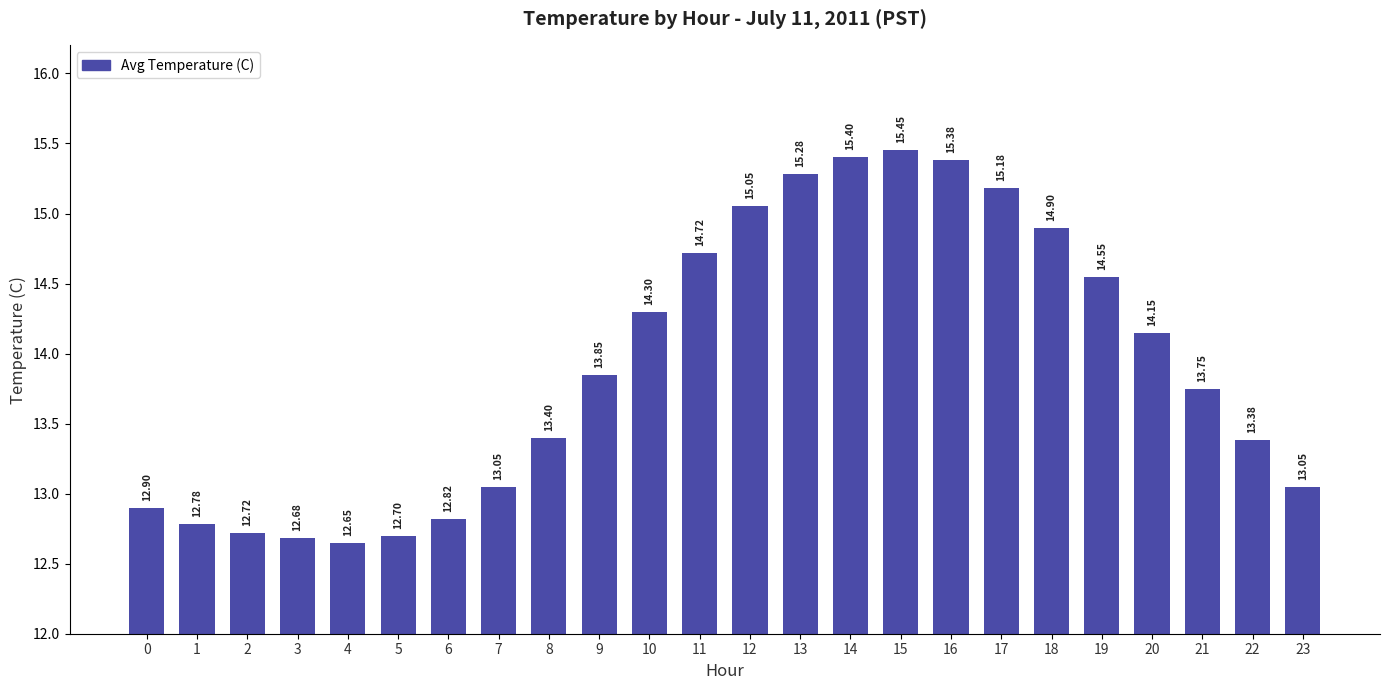

How many bars are there in total?

24